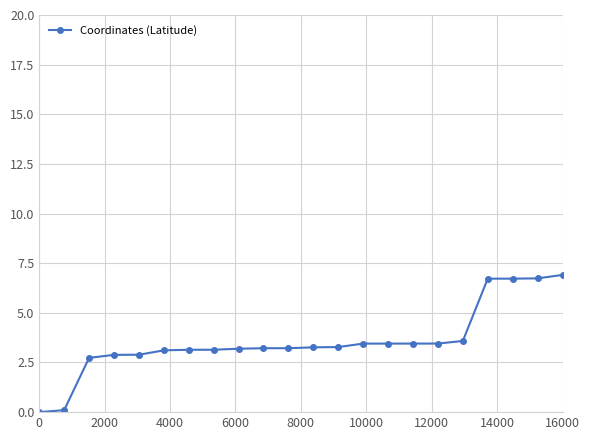

What is the greatest value displayed?

6.9